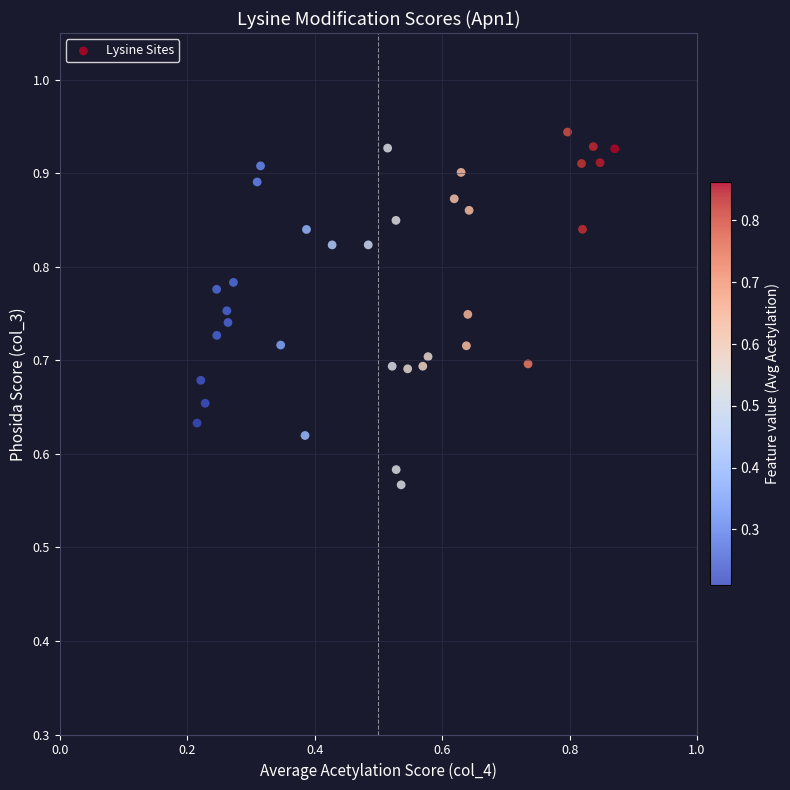

What is the range of Y values (max minus min)?

0.4